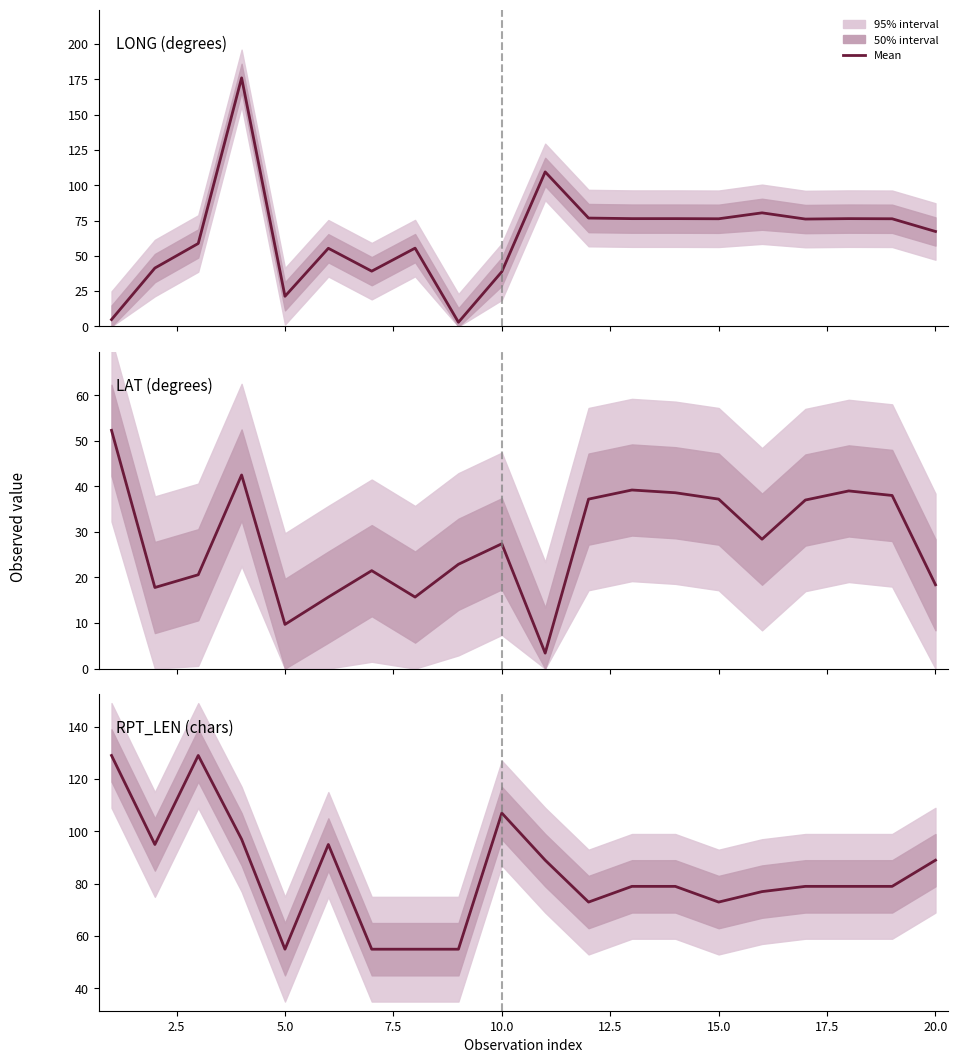

List the labels in order of RPT_LEN_mean value, smallest first.

5, 7, 8, 9, 12, 15, 16, 13, 14, 17, 18, 19, 11, 20, 2, 6, 4, 10, 1, 3